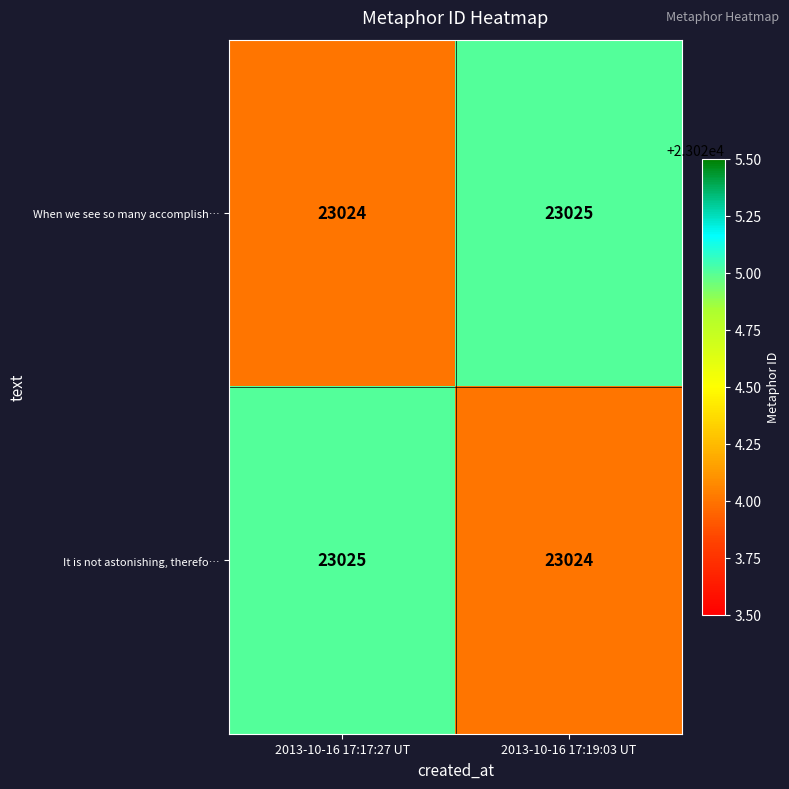

Read the It is not astonishing, therefo… value at 2013-10-16 17:19:03 UT.

23024